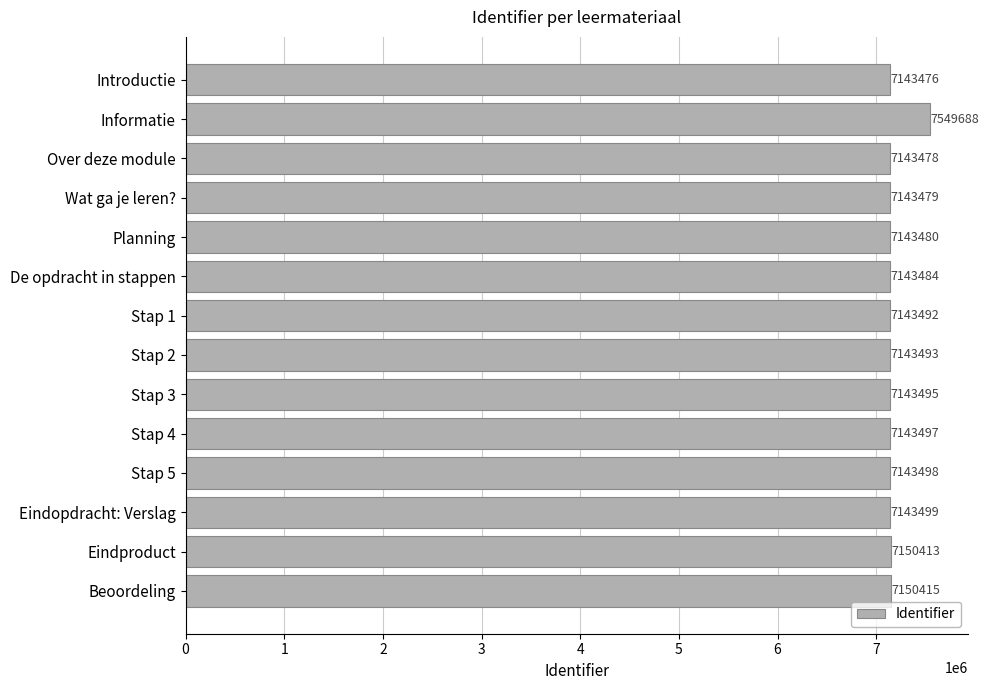

What is the difference between the values at Stap 3 and Eindproduct?

6918